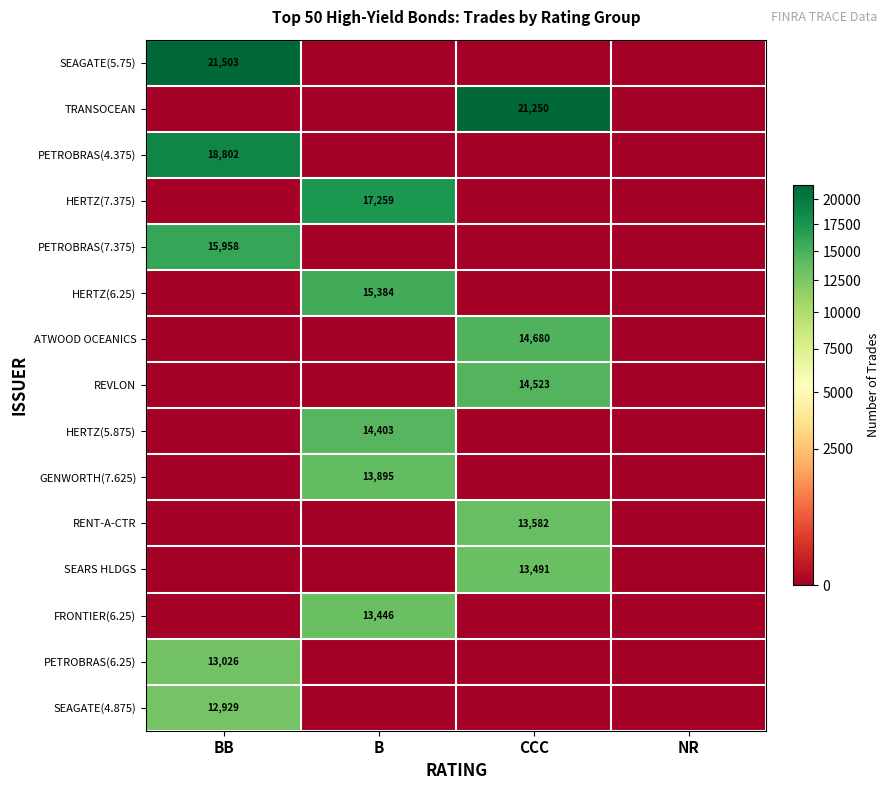

The value of RENT-A-CTR at CCC is 13582. True or false?

True